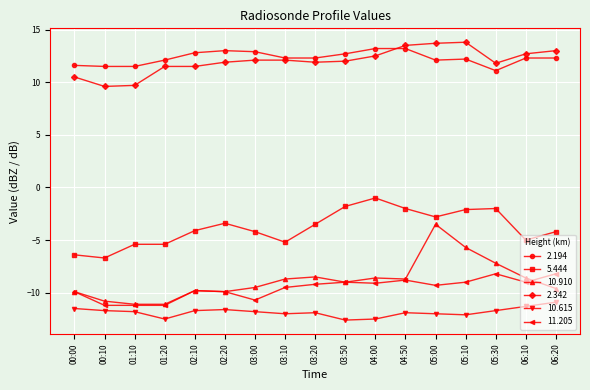

How many lines are shown in the chart?

6